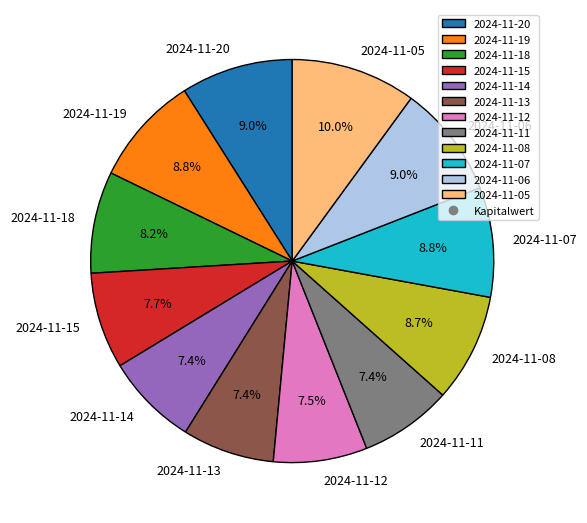

Does 2024-11-18 account for over 50% of the chart?

No